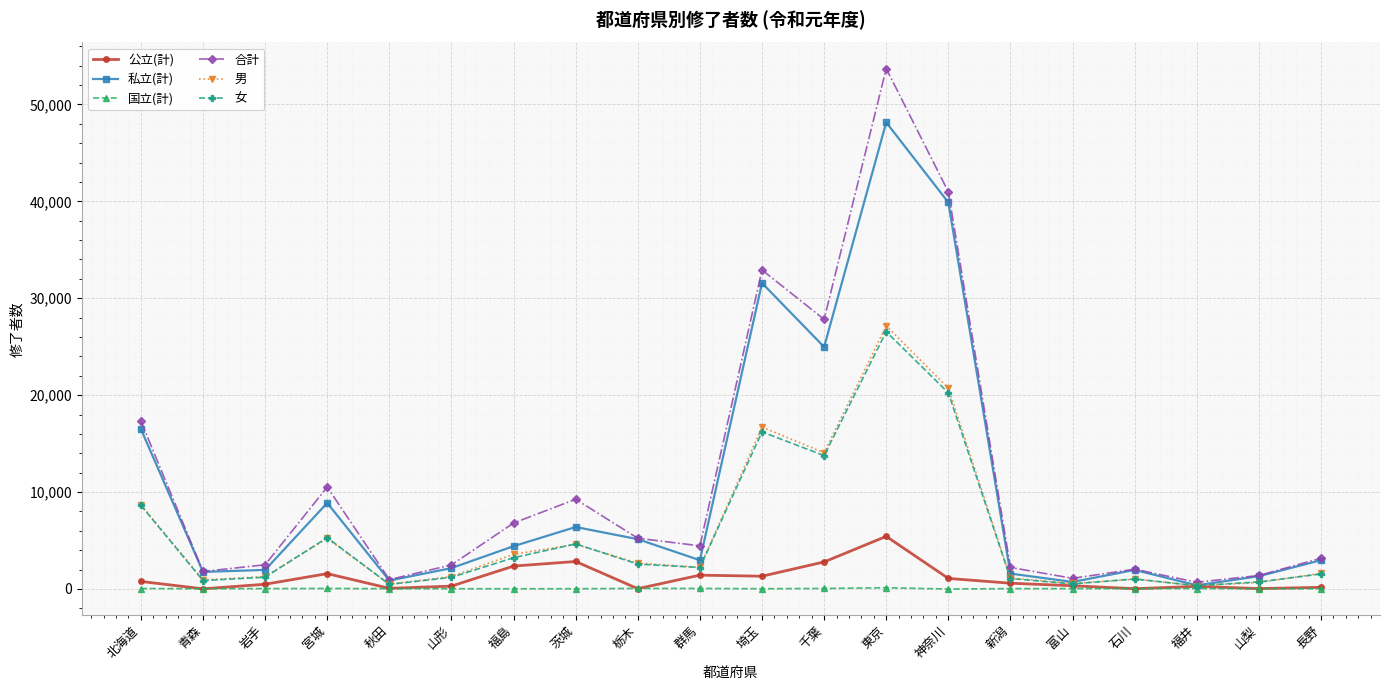

Which series has the largest range (max minus min)?

合計